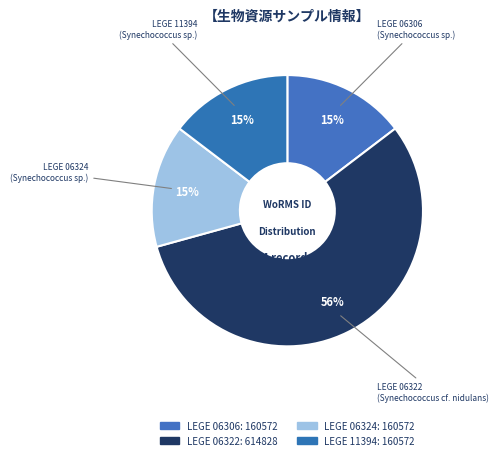

Count the number of slices in the pie.

4